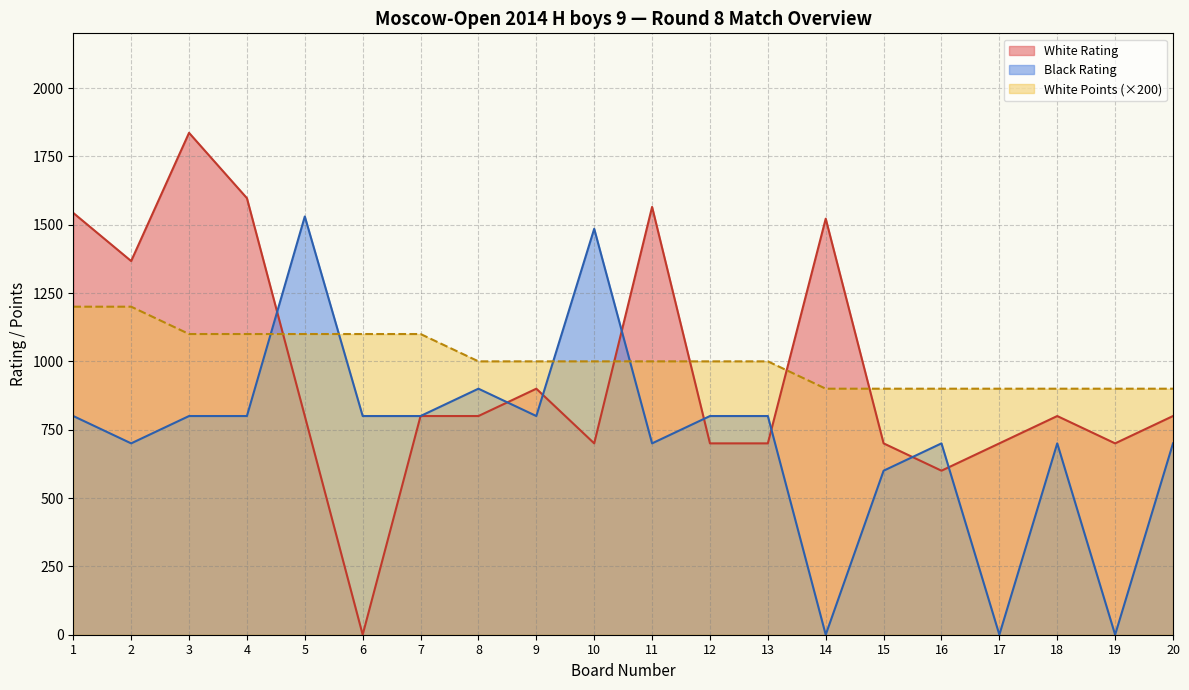

What is the highest value of the White Points series?

1200